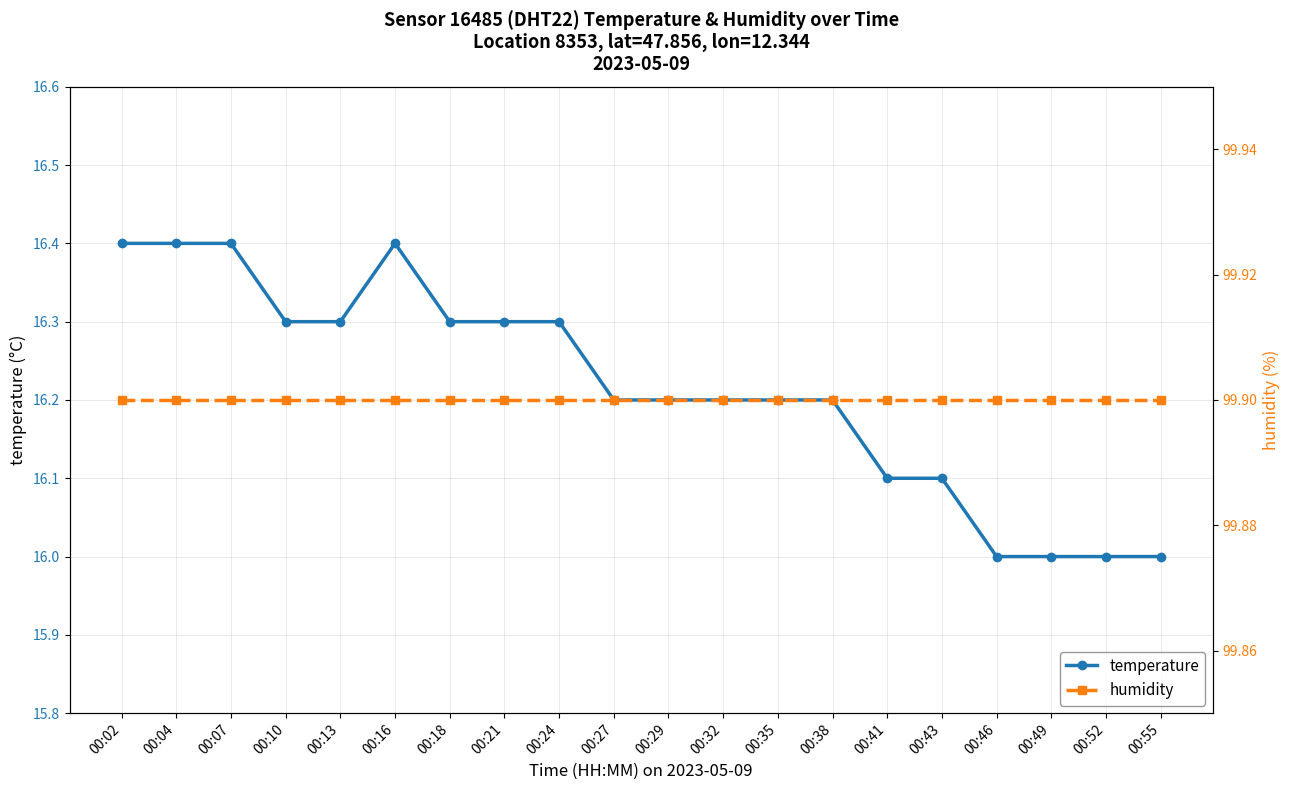

What is the value of the humidity point at the 5th from the left?

99.9